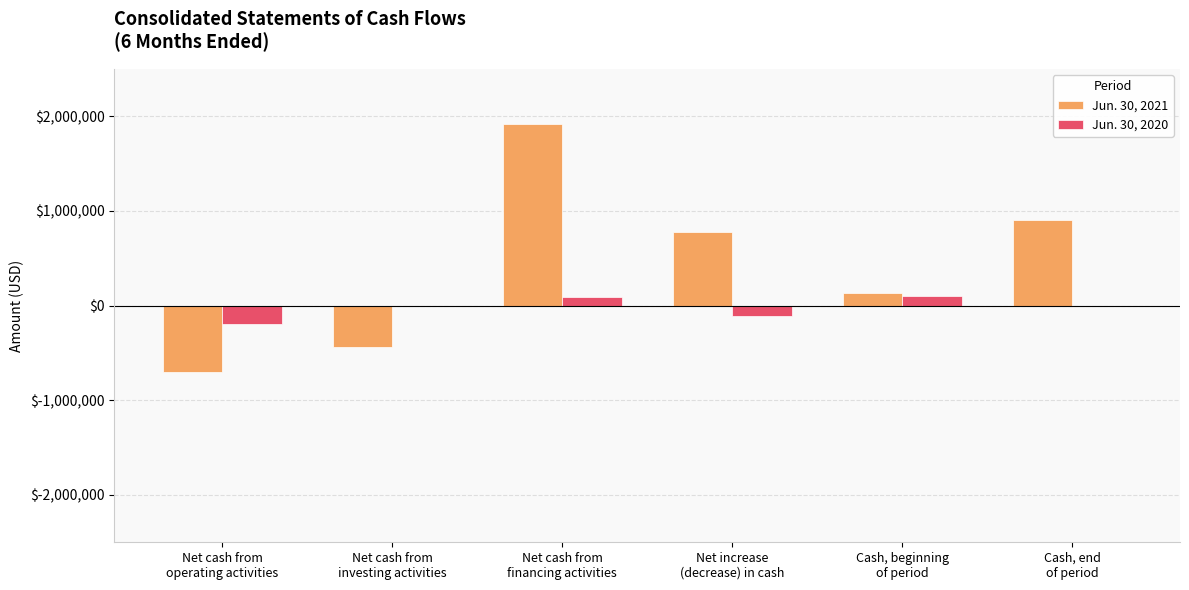

Which series has the largest total across all categories?

Jun. 30, 2021